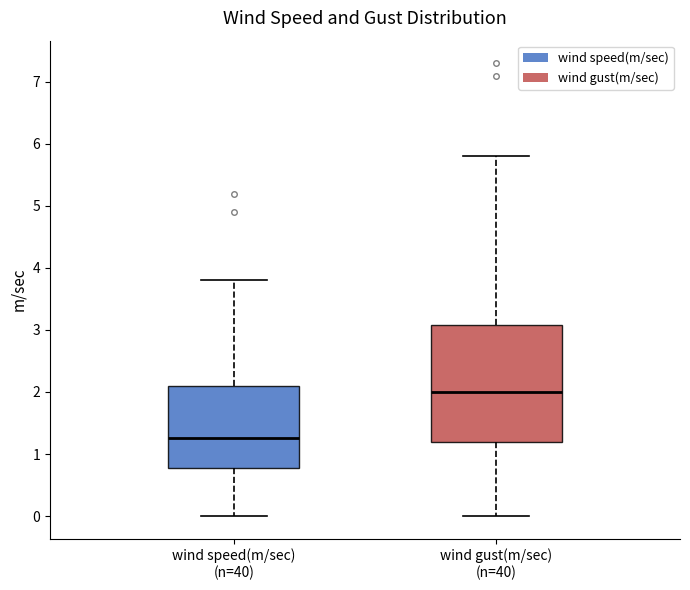

Reading left to right, transcribe this box plot: for each box, give where its median line is, the range the box spans, and where its two whiskers end, as read against the y-axis. The values are not printed on the chart, so give them approximately, as read against the axis.

wind speed(m/sec) (n=40): median 1.3, box 0.8 to 2.1, whiskers 0.0 to 3.8
wind gust(m/sec) (n=40): median 2.0, box 1.2 to 3.1, whiskers 0.0 to 5.8